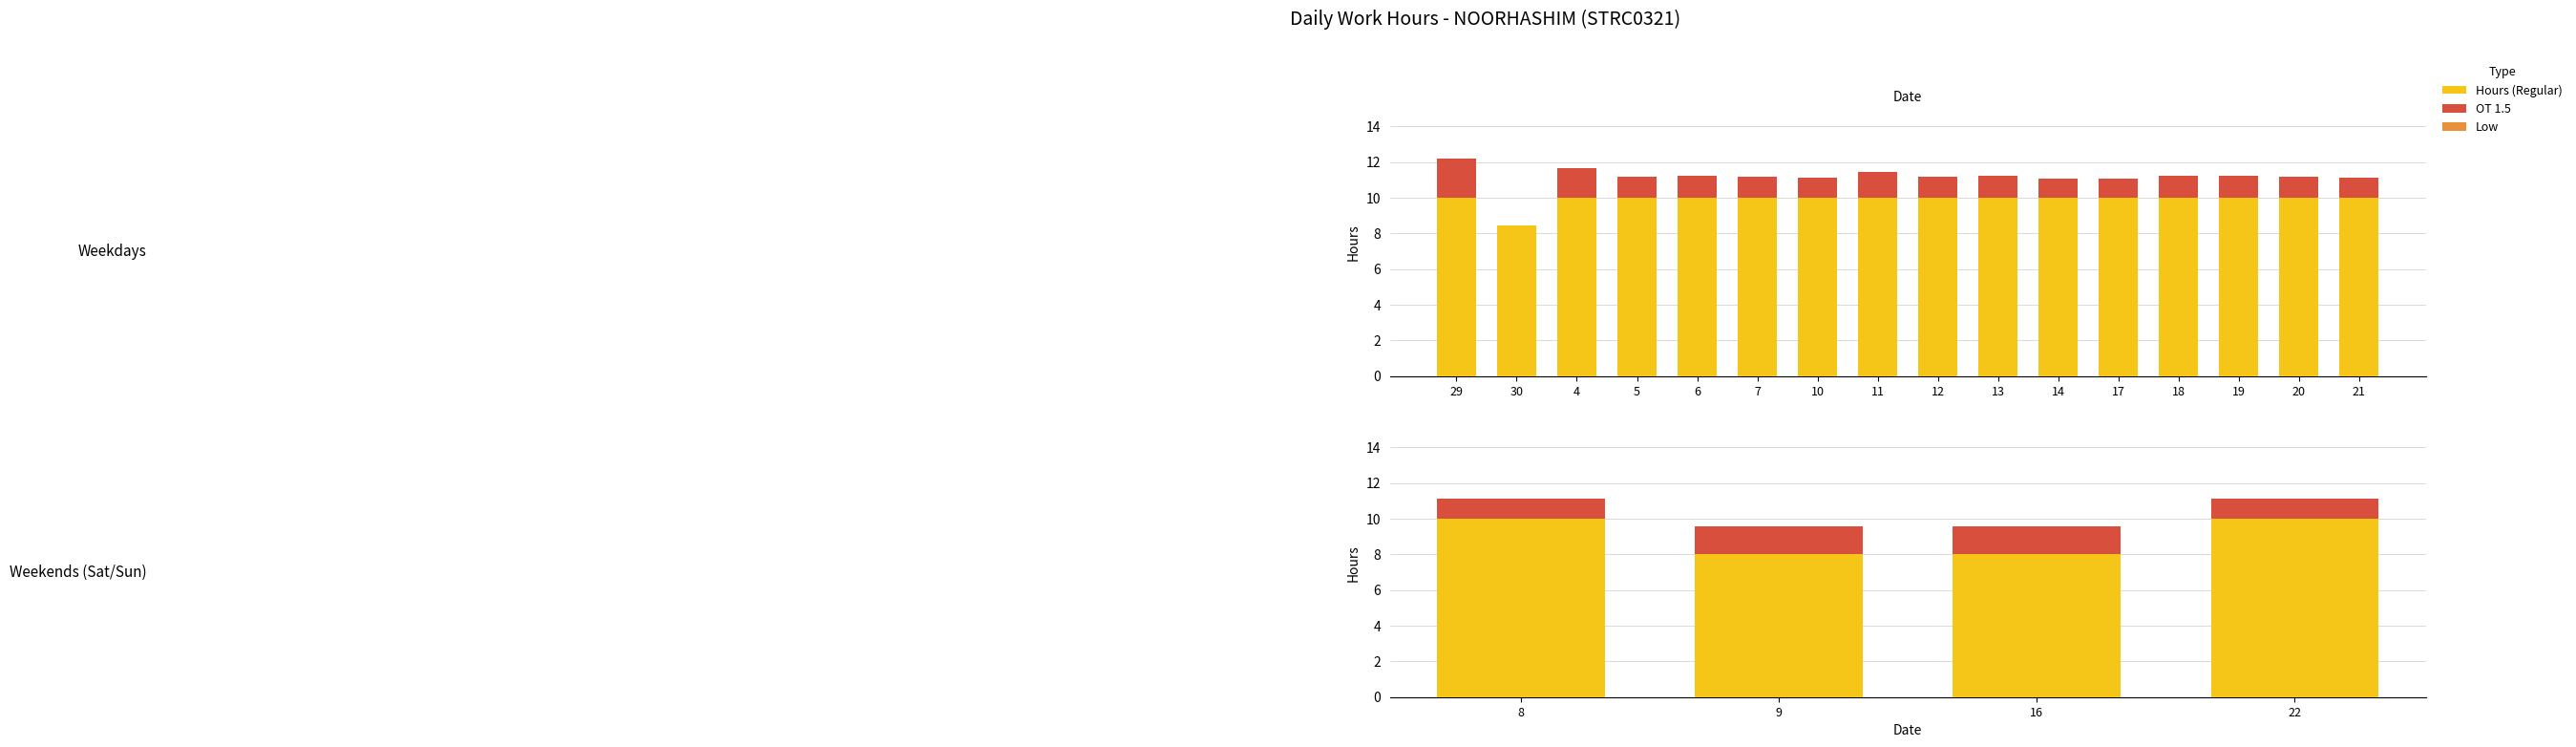

List the series in order of their overall mean, lowest first.

Low, OT 1.5, Hours (Regular)